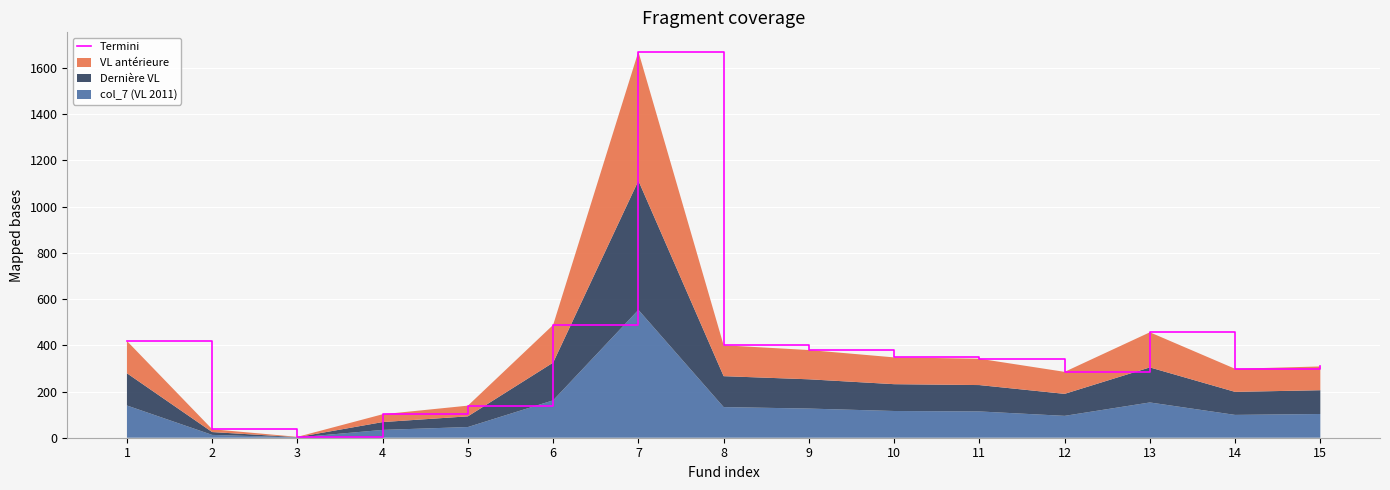

Reading left to right, list all the values displayed in this chart.

1=418.5	2=36.7	3=3.8	4=101.6	5=138.8	6=488.3	7=1671.0	8=400.0	9=379.5	10=347.7	11=341.9	12=285.1	13=456.3	14=298.3	15=308.5